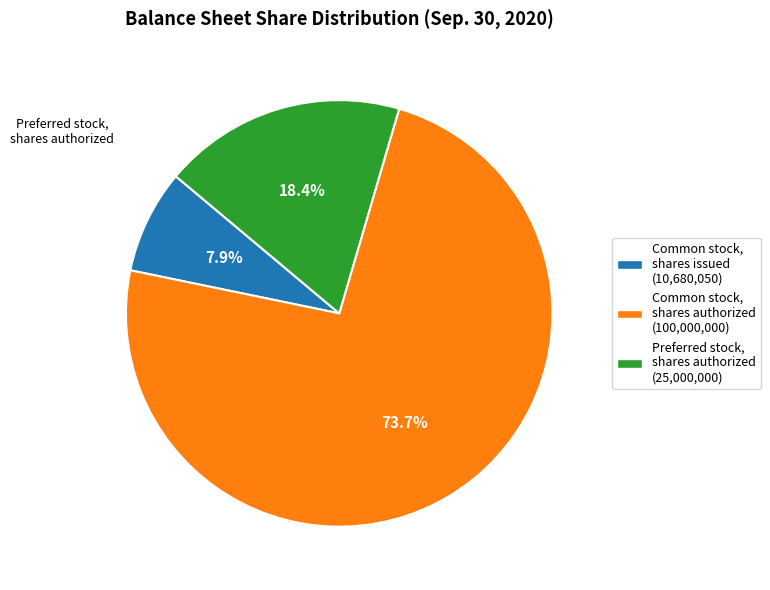

Does any single category account for the majority?

Yes